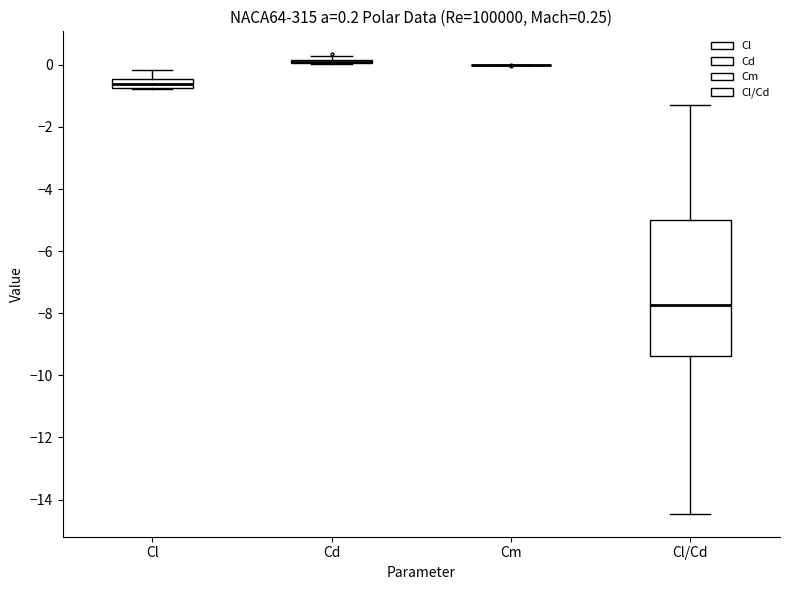

Comparing the boxes themselves (not the whiskers), which one is the tallest?

Cl/Cd